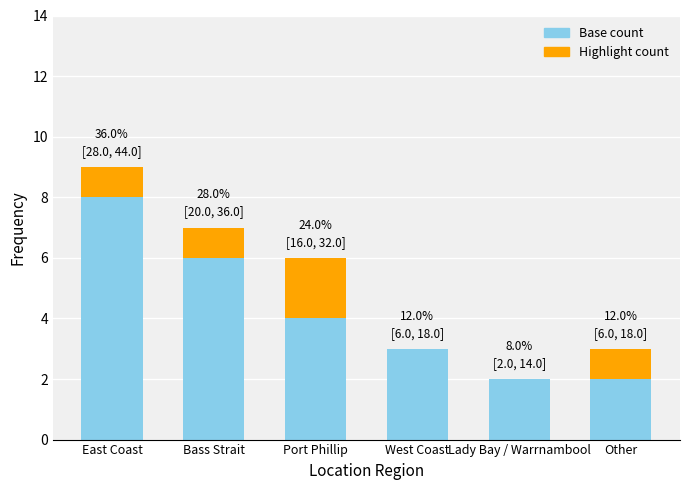

What is the total value across all series at West Coast?

3